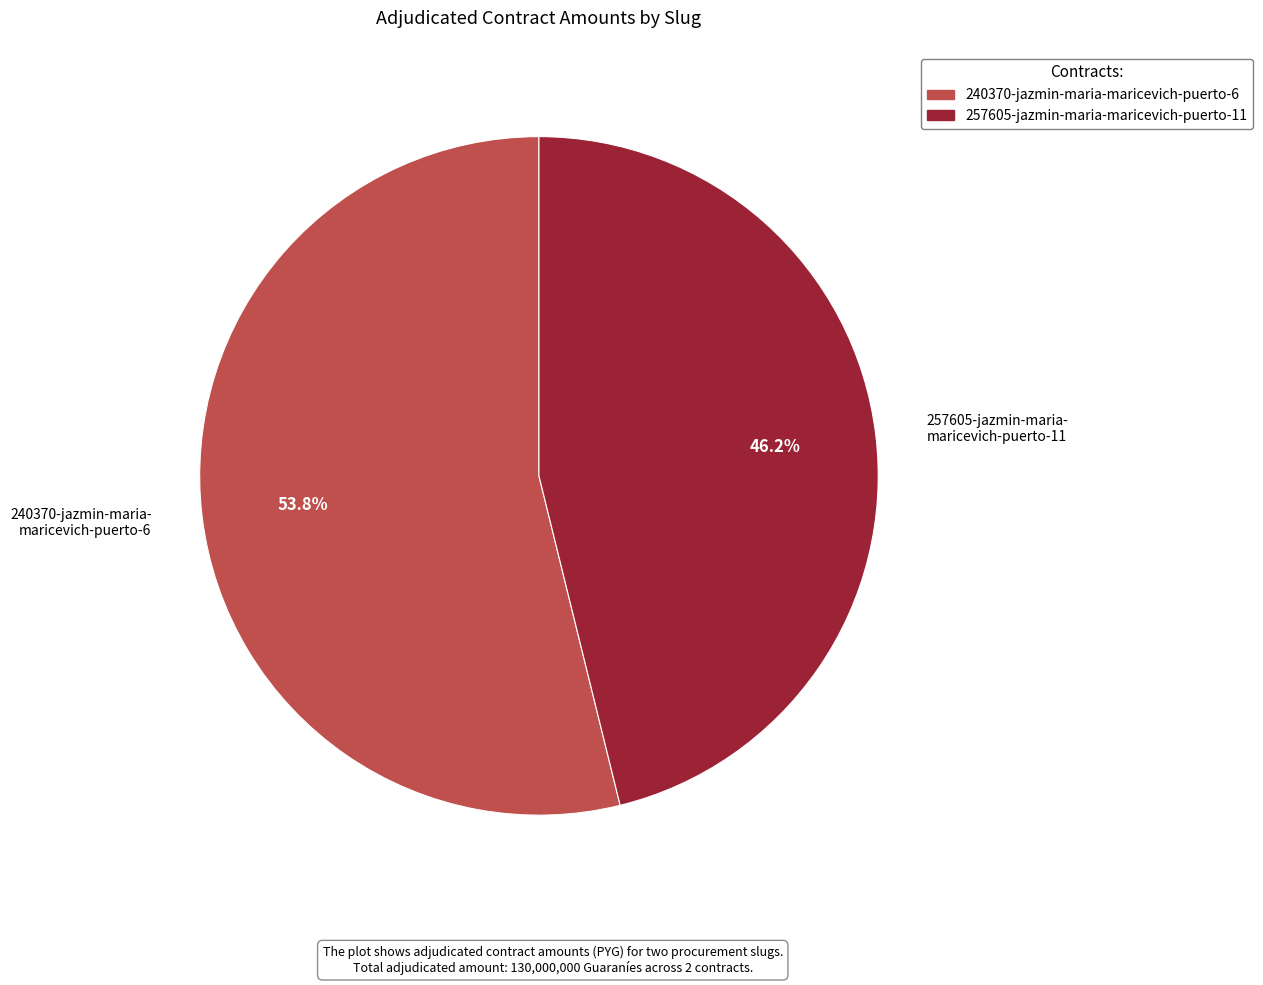

Rank the categories by value from highest to lowest.

240370-jazmin-maria- maricevich-puerto-6, 257605-jazmin-maria- maricevich-puerto-11